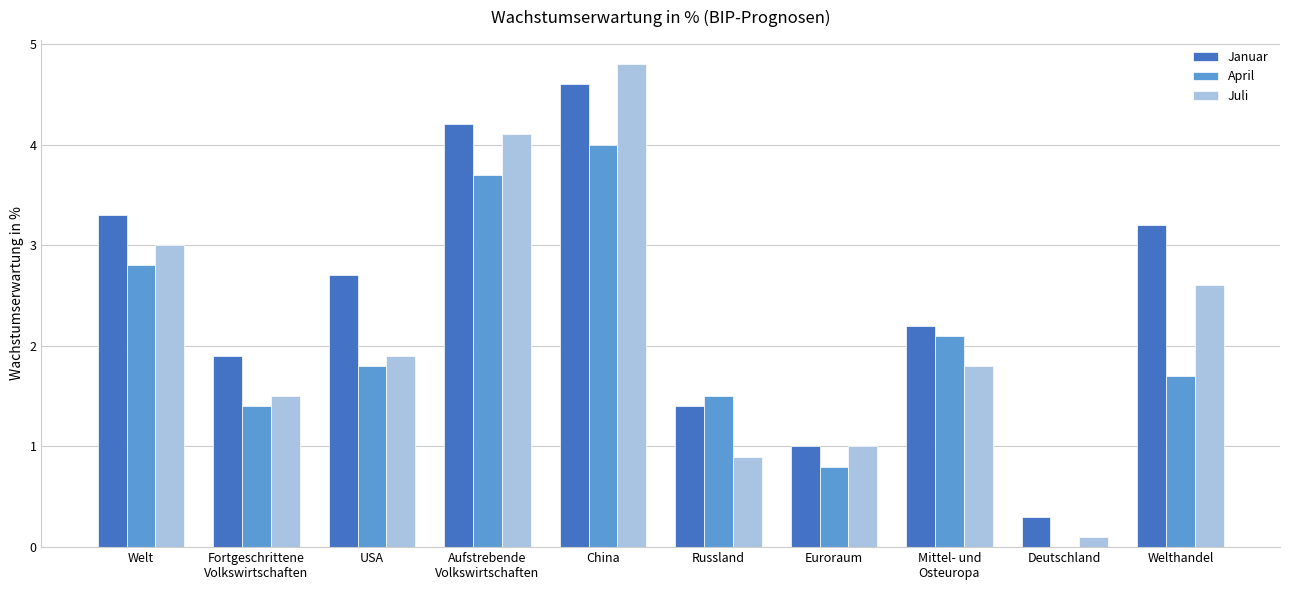

Is it true that Juli equals 4.8 at China?

True